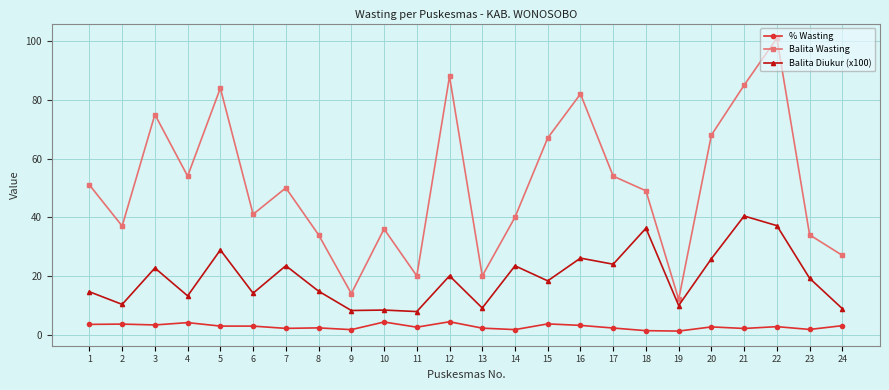

What is the maximum value for Balita Wasting?

101.0